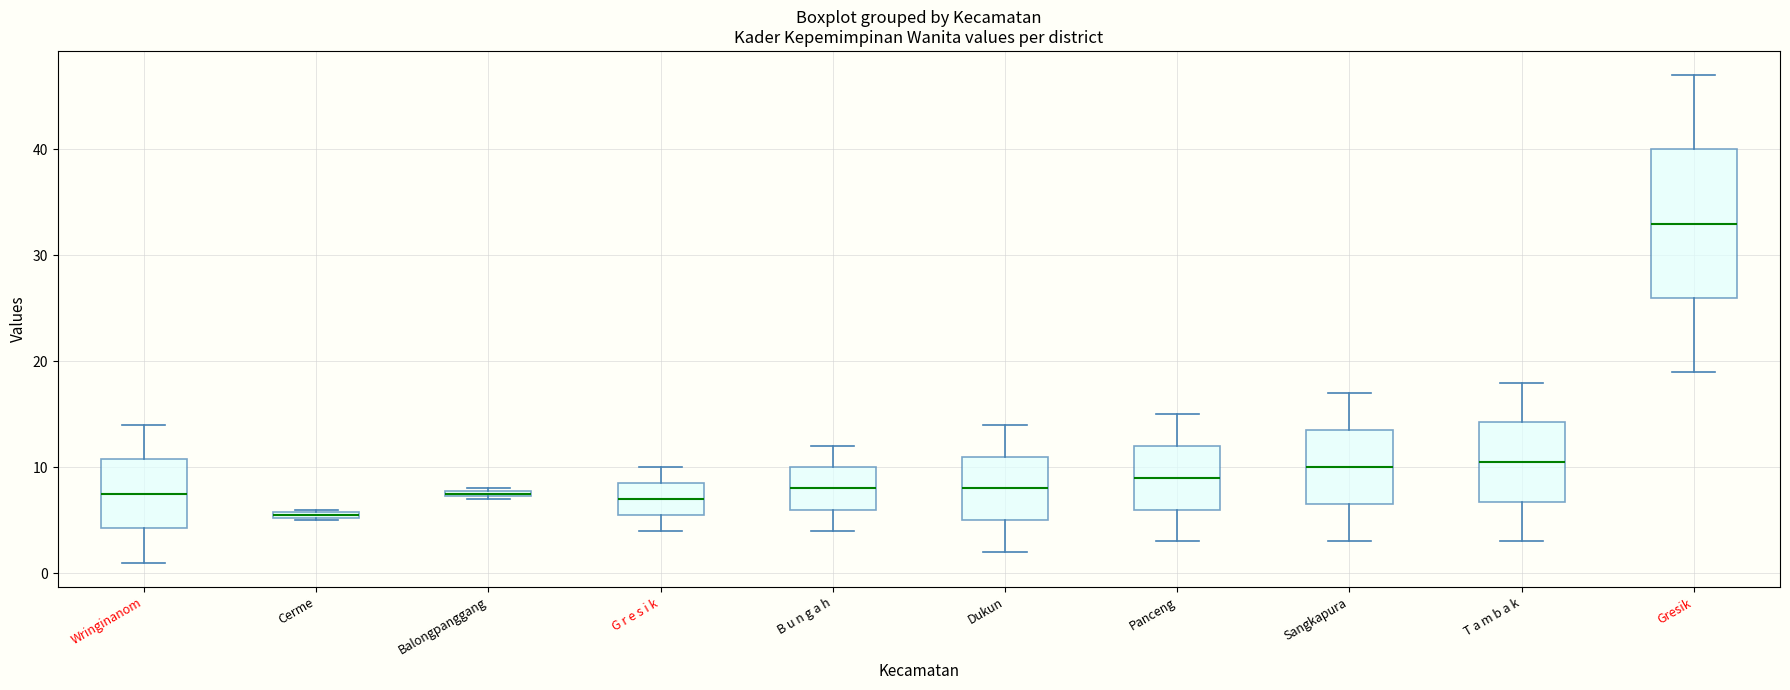

Which box has the lowest median line?

Cerme